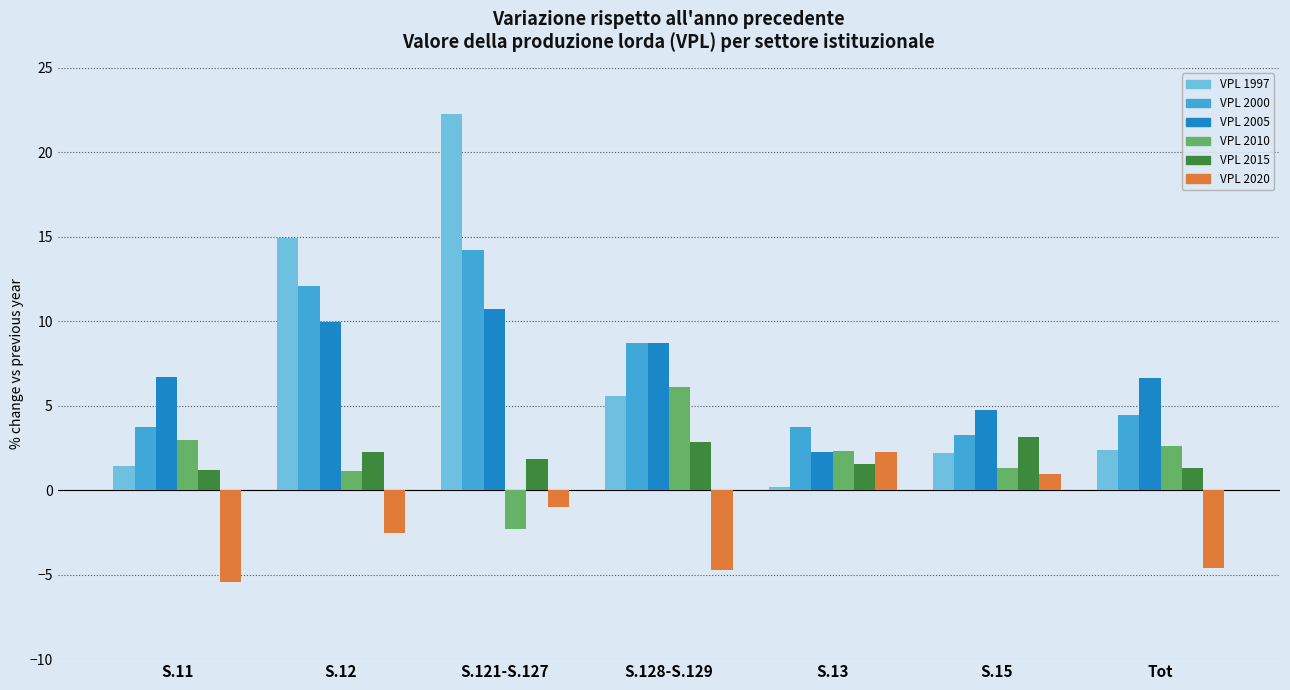

How many series are shown in this chart?

6